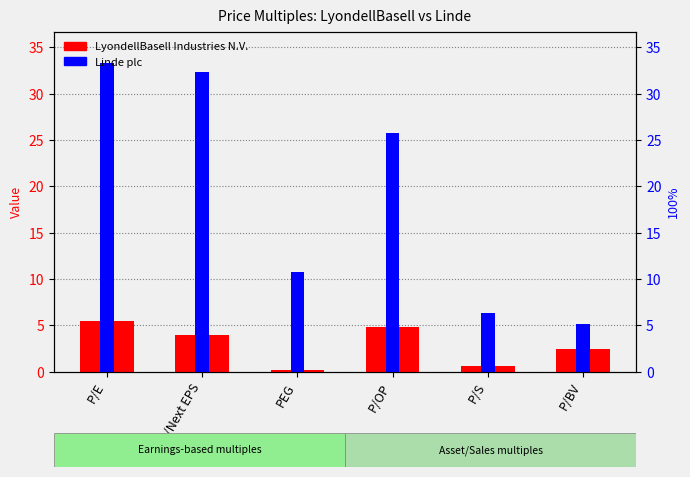

The LyondellBasell Industries N.V. series shows 7.6 at P/E. True or false?

False